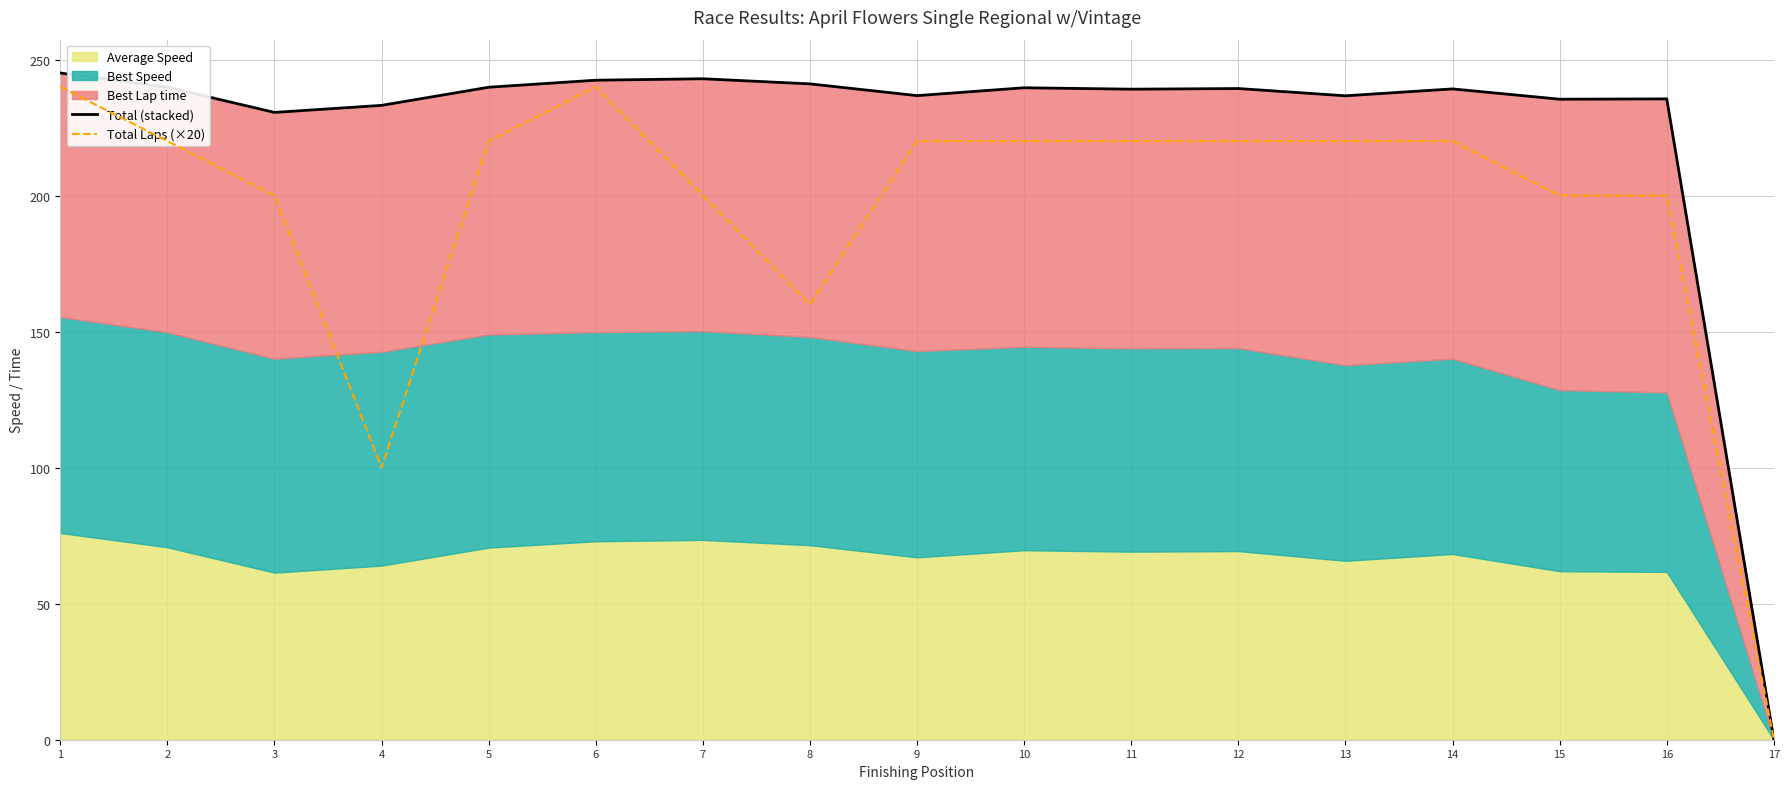

Is it true that Total Laps (×20) equals 200 at 15?

True